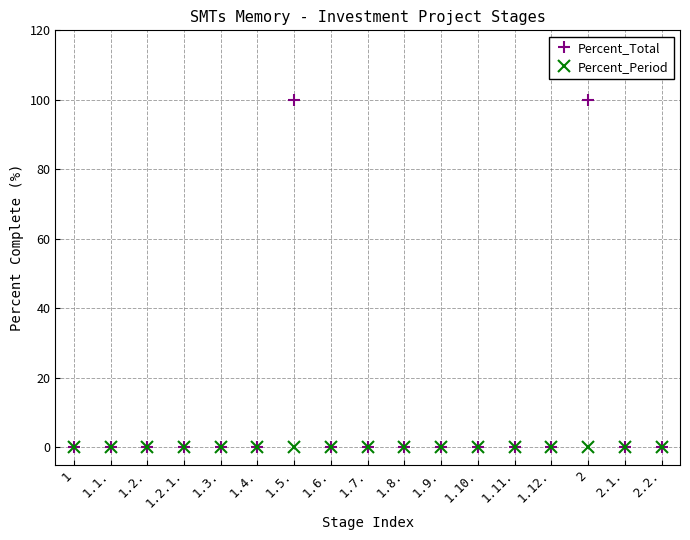

The value of Percent_Total at 1.4. is 56. True or false?

False